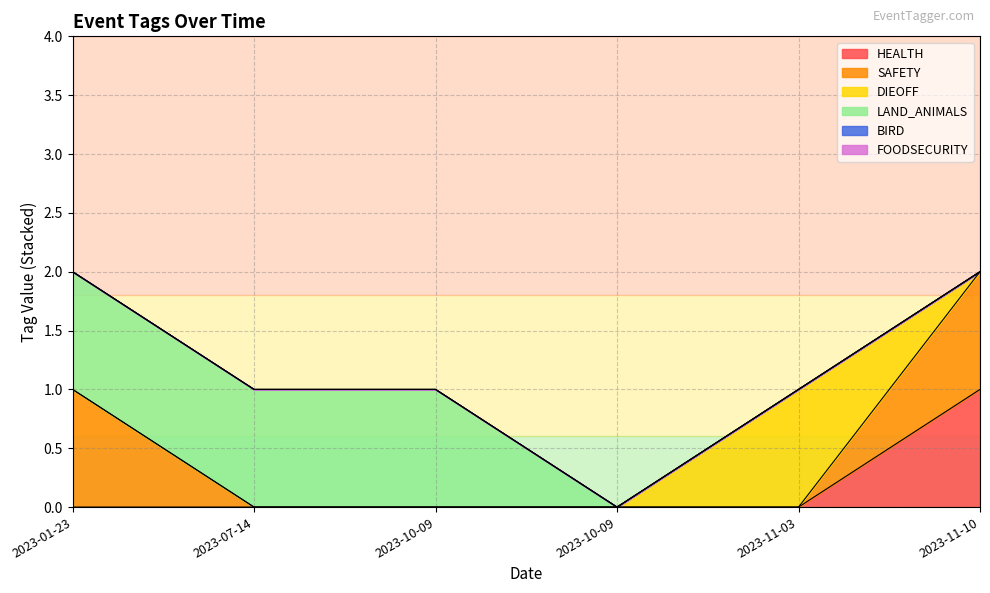

Which has a higher value, 2023-11-10 or 2023-10-09?

2023-11-10